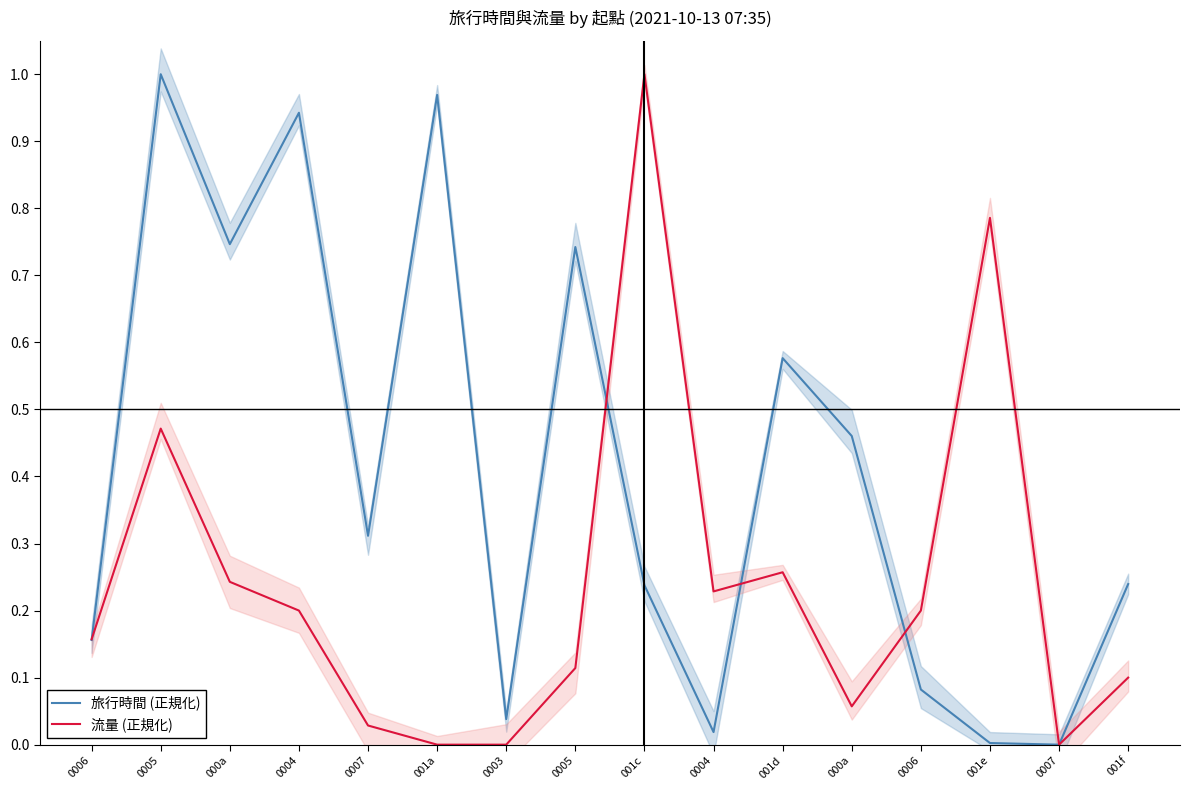

What is the label of the 16th point from the left?

001f